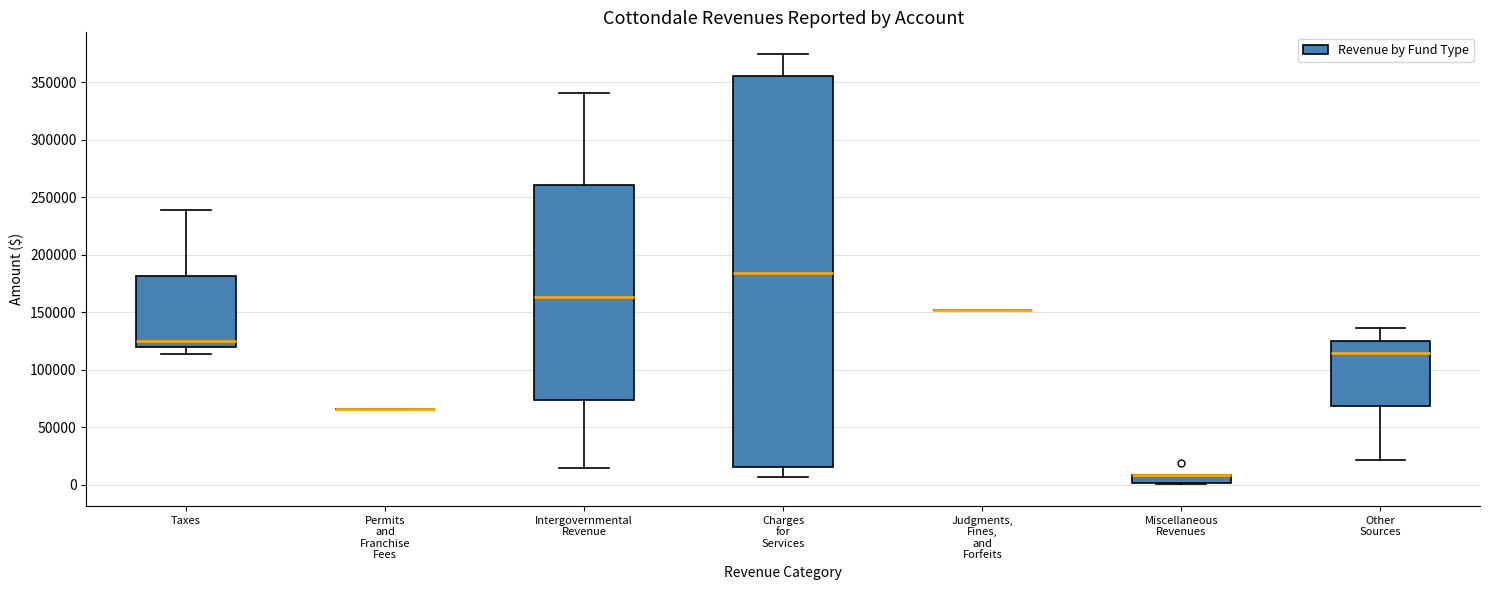

Which box is the tallest, from its lower edge to its upper edge?

Charges for Services